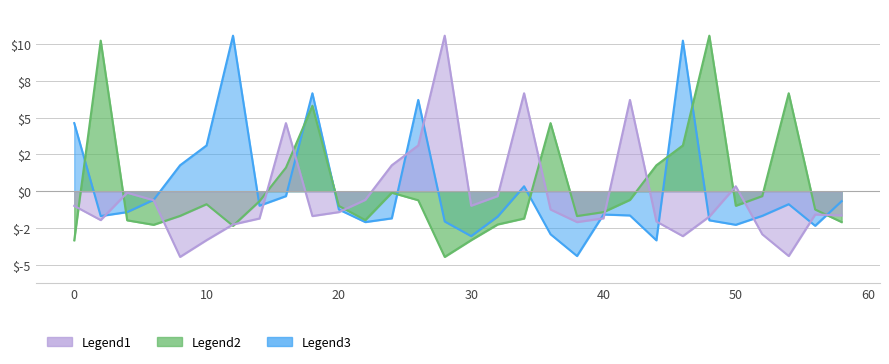

How many negative values does the Legend3 series have?

22